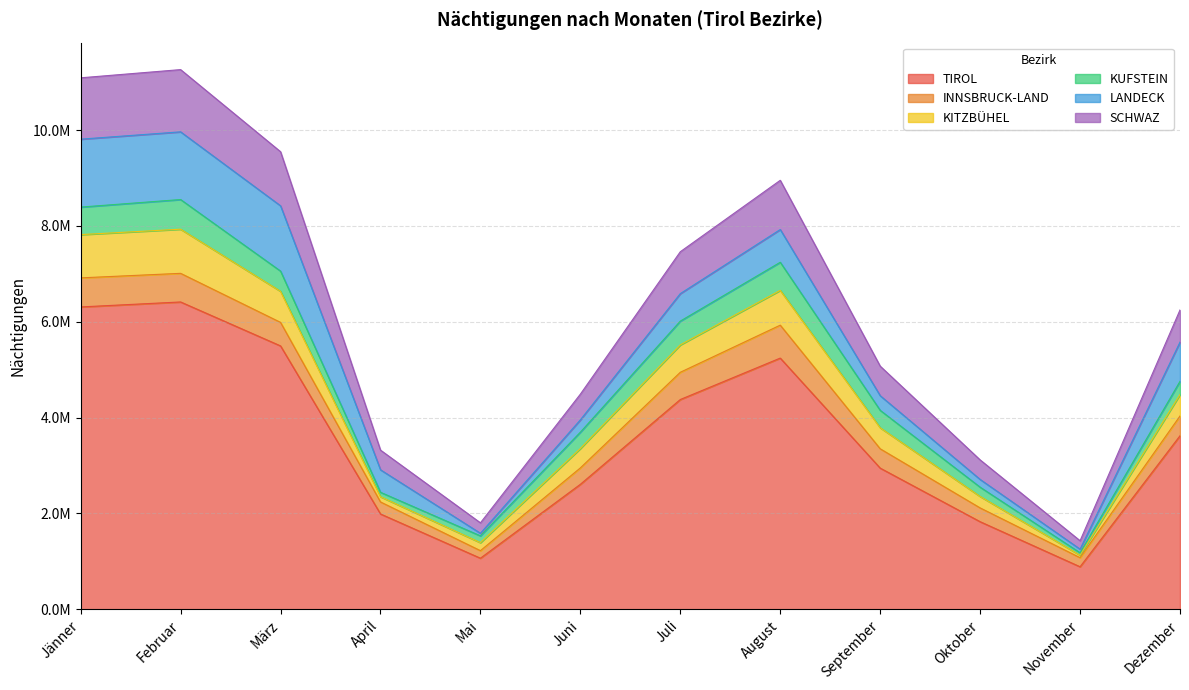

What is the label of the 3rd point from the right?

Oktober